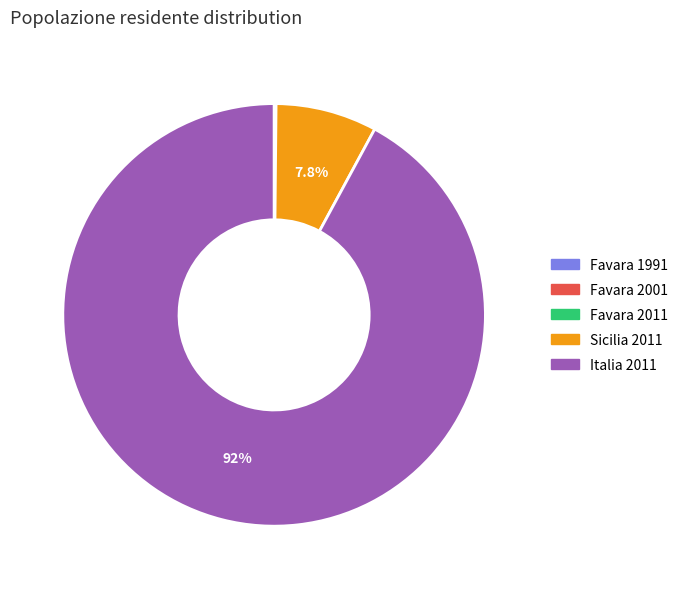

Is there any slice that represents more than half of the pie?

Yes